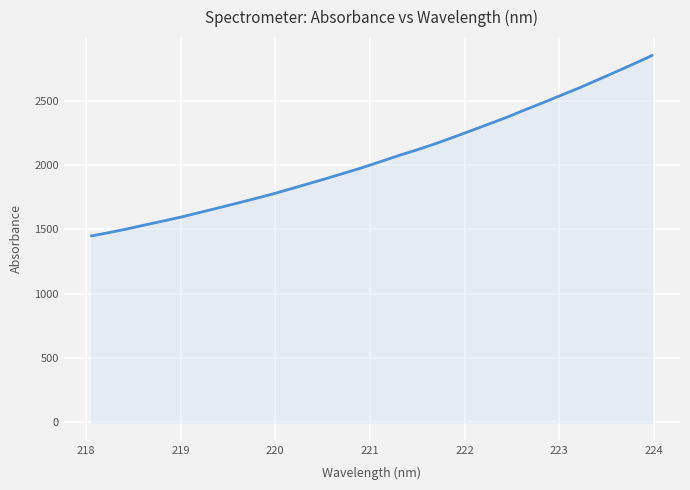

What is the difference between the second highest and minimum values?

1337.1